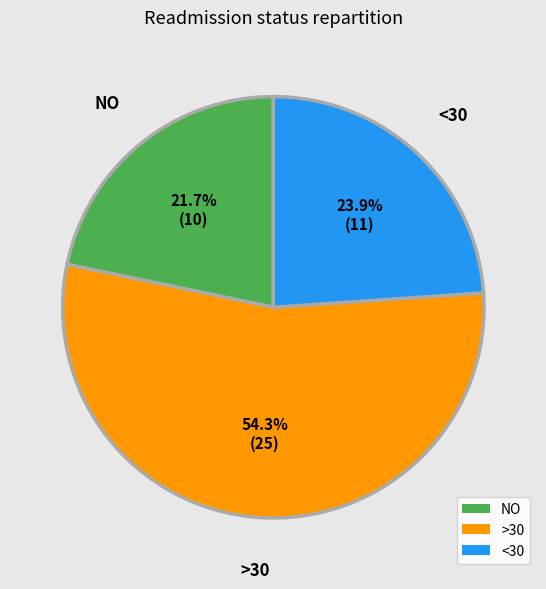

What is the smallest slice in the pie chart?

NO